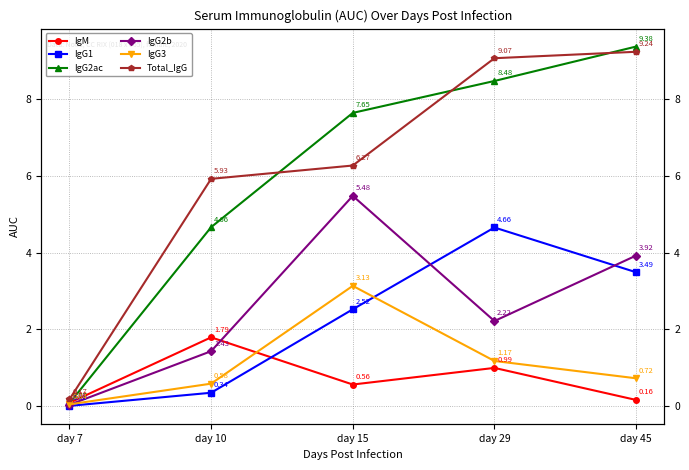

Reading left to right, list all the values displayed in this chart.

IgM: 0.1	1.8	0.6	1.0	0.2
IgG1: 0.0	0.3	2.5	4.7	3.5
IgG2ac: 0.1	4.7	7.6	8.5	9.4
IgG2b: 0.0	1.4	5.5	2.2	3.9
IgG3: 0.0	0.6	3.1	1.2	0.7
Total_IgG: 0.2	5.9	6.3	9.1	9.2